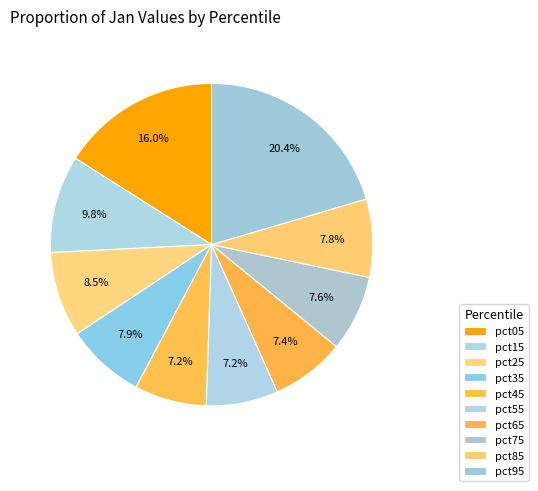

Rank the categories by value from lowest to highest.

pct55, pct45, pct65, pct75, pct85, pct35, pct25, pct15, pct05, pct95